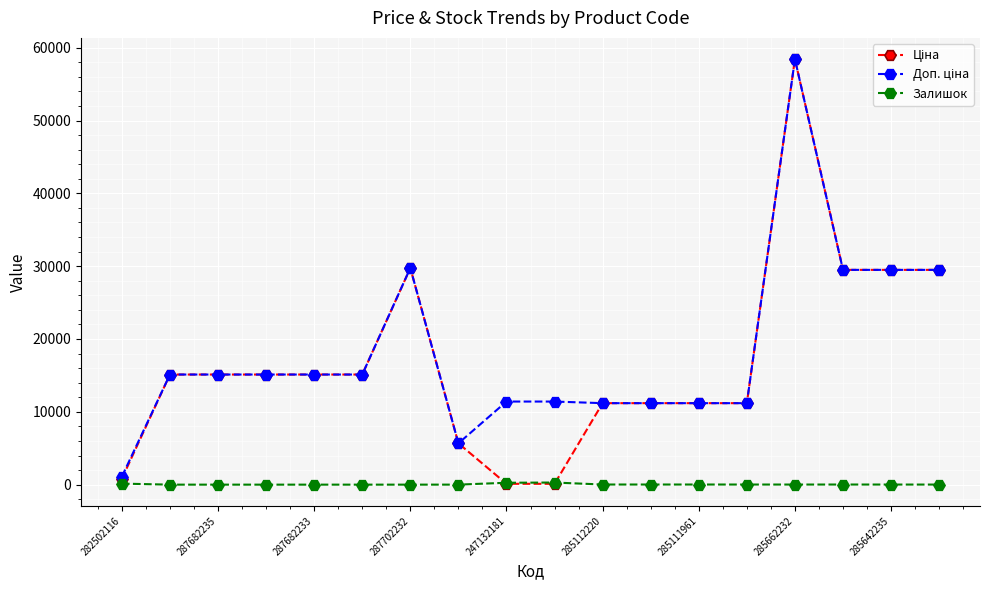

What is the maximum value shown in the chart?

58426.5